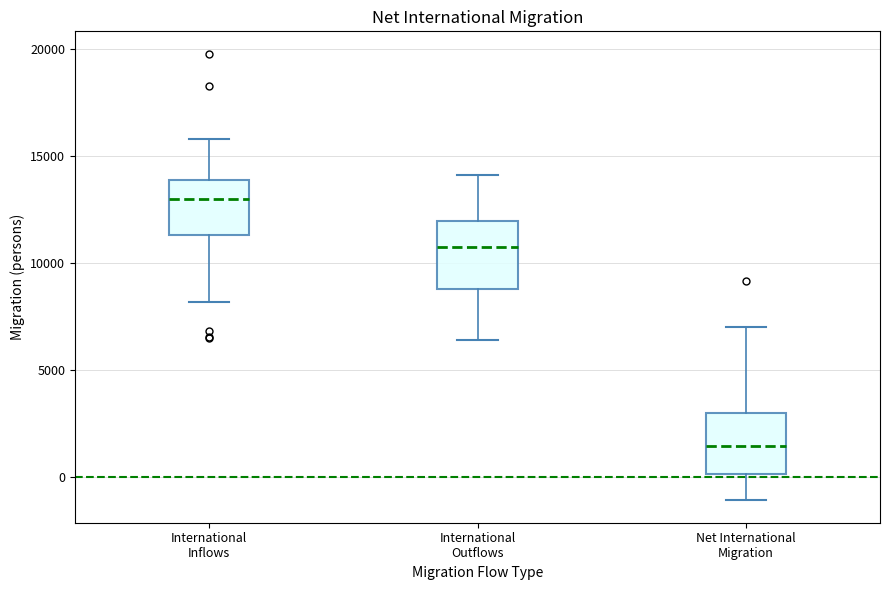

Reading left to right, transcribe this box plot: for each box, give where its median line is, the range the box spans, and where its two whiskers end, as read against the y-axis. The values are not printed on the chart, so give them approximately, as read against the axis.

International Inflows: median 13000, box 11500 to 14000, whiskers 8000 to 16000
International Outflows: median 10500, box 9000 to 12000, whiskers 6500 to 14000
Net International Migration: median 1500, box 0 to 3000, whiskers -1000 to 7000